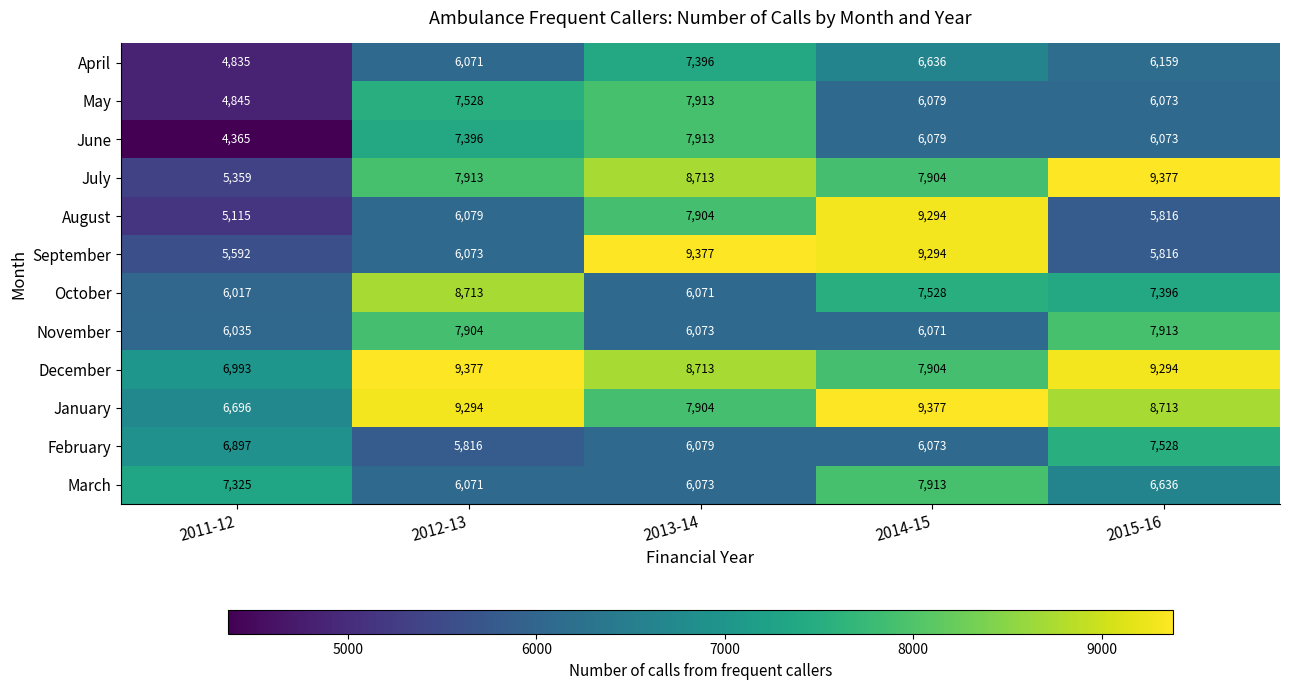

What is the maximum value shown in the chart?

9377